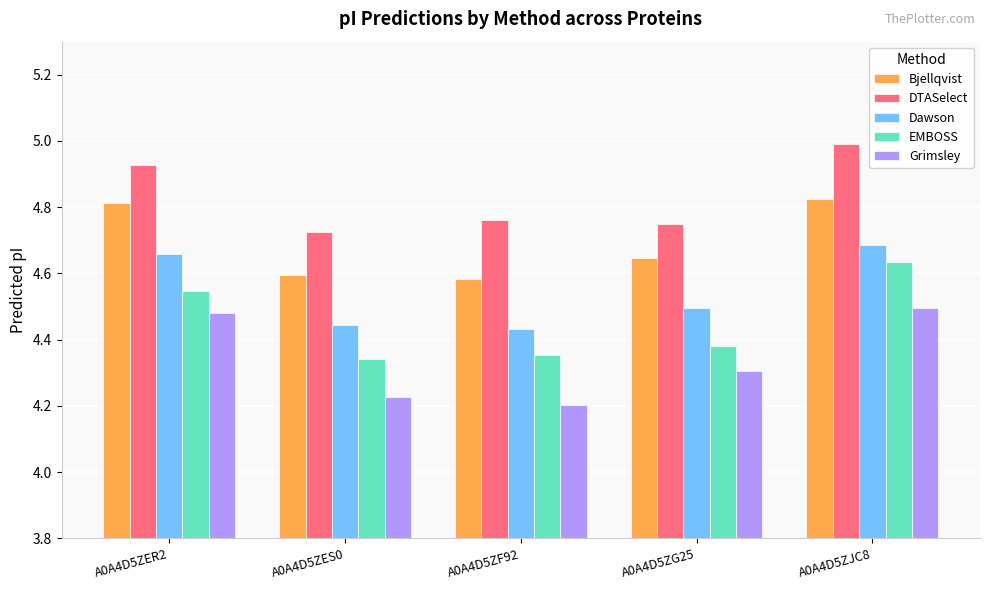

What is the highest value of the DTASelect series?

5.0